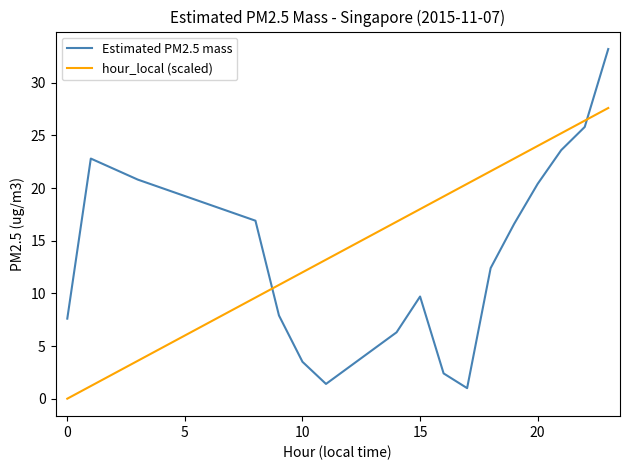

What is the difference between the maximum and minimum values in the Estimated PM2.5 mass series?

32.2